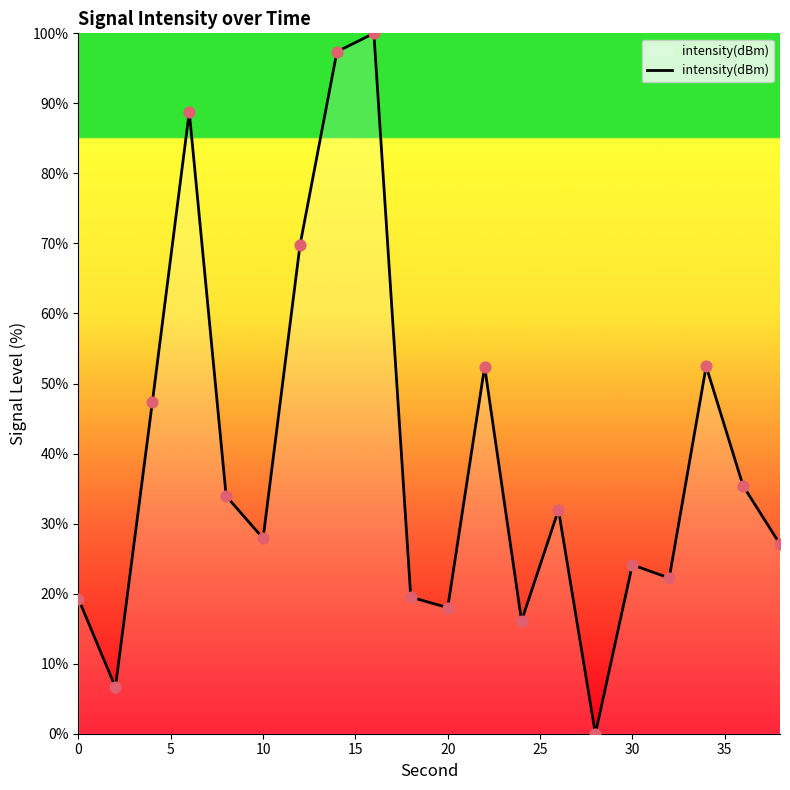

What is the greatest value displayed?

100.0